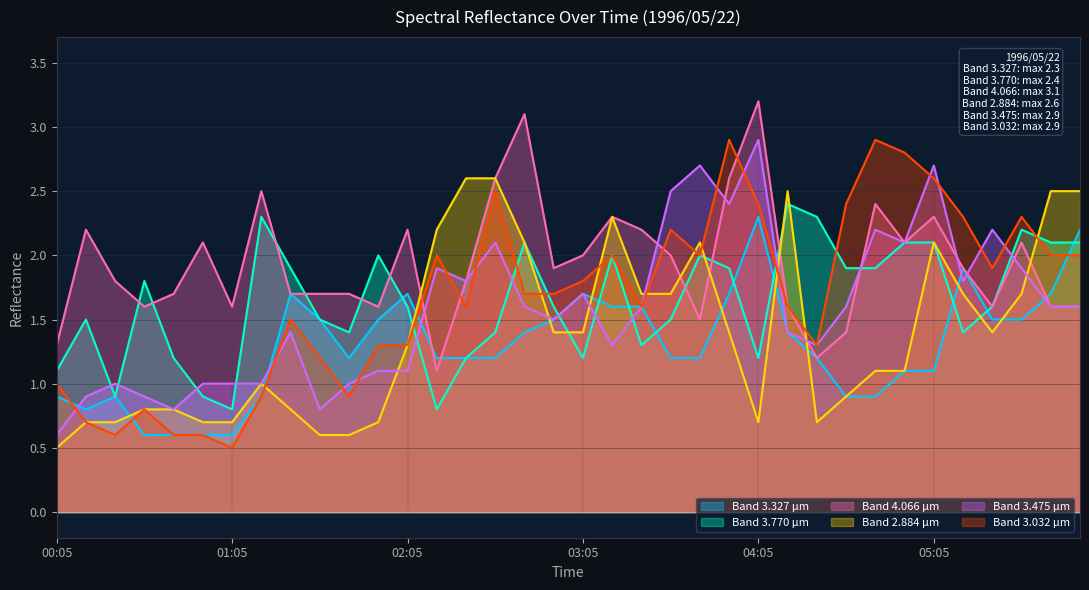

True or false: 3.475 has more than 0 points higher than both neighbors.

True